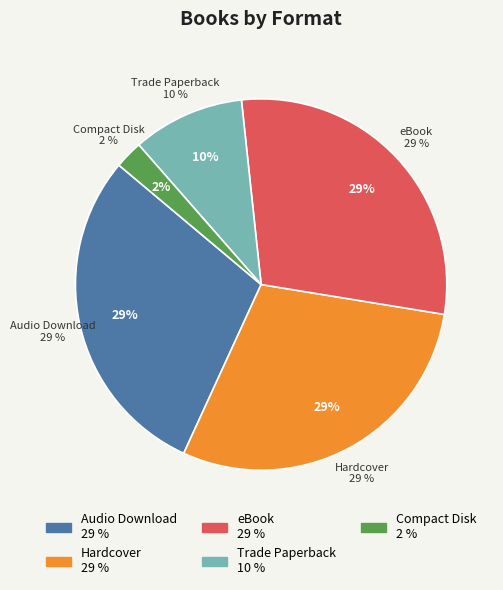

Is it true that Compact Disk is 16% of the pie?

False